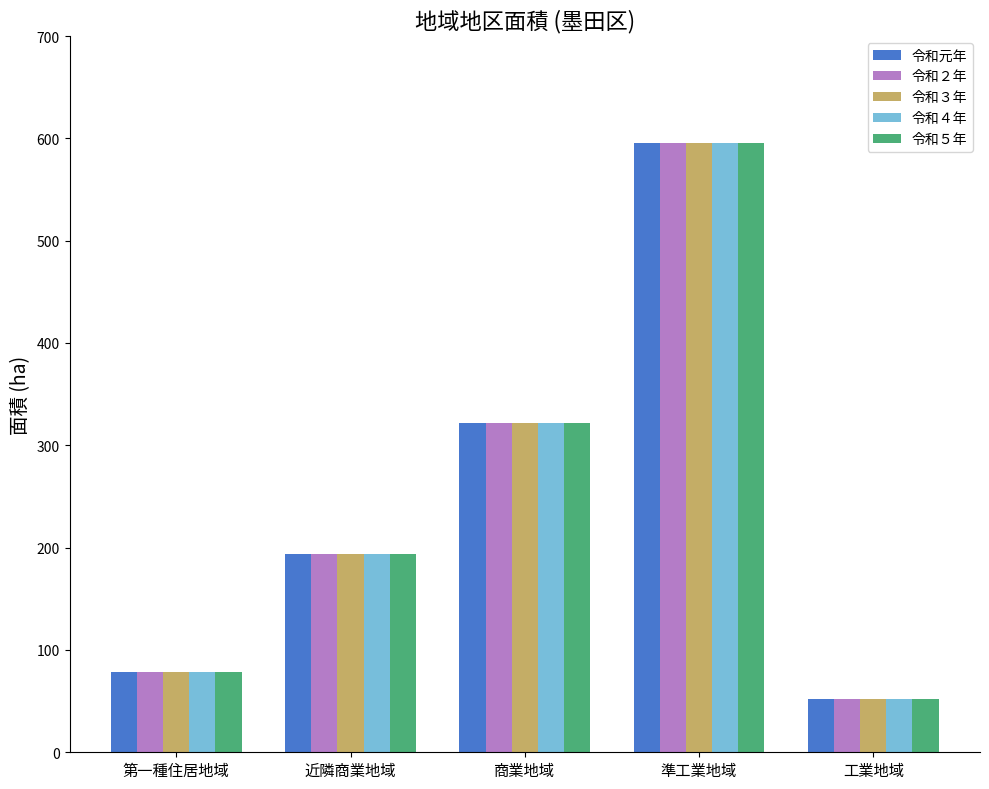

Are the bars grouped side by side (vs. stacked)?

Yes